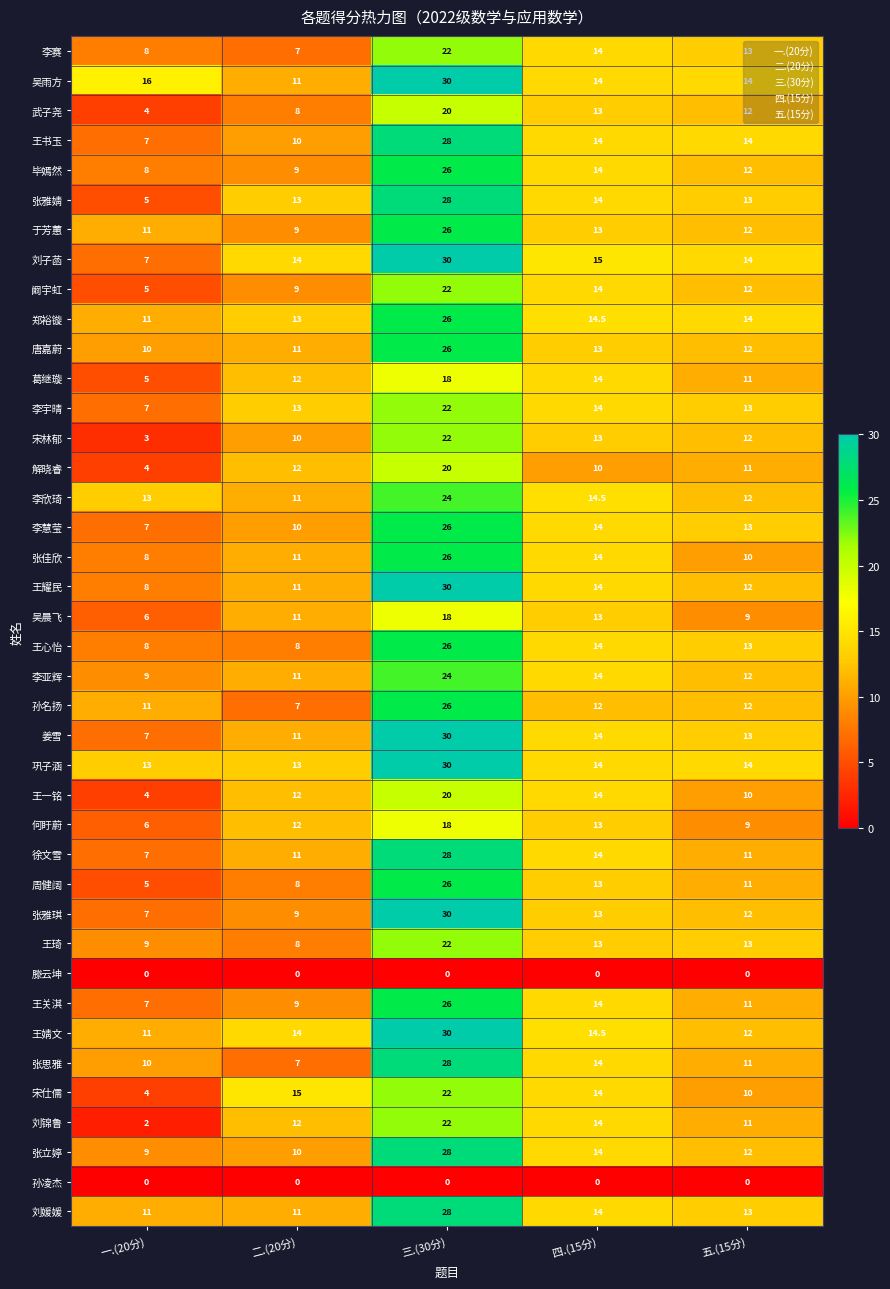

Which series has the largest total across all categories?

吴雨方